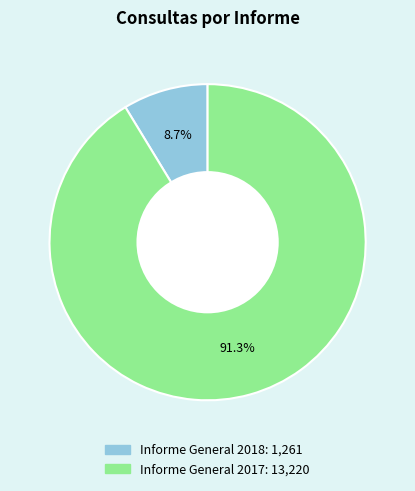

Rank the categories by value from highest to lowest.

Informe General 2017, Informe General 2018